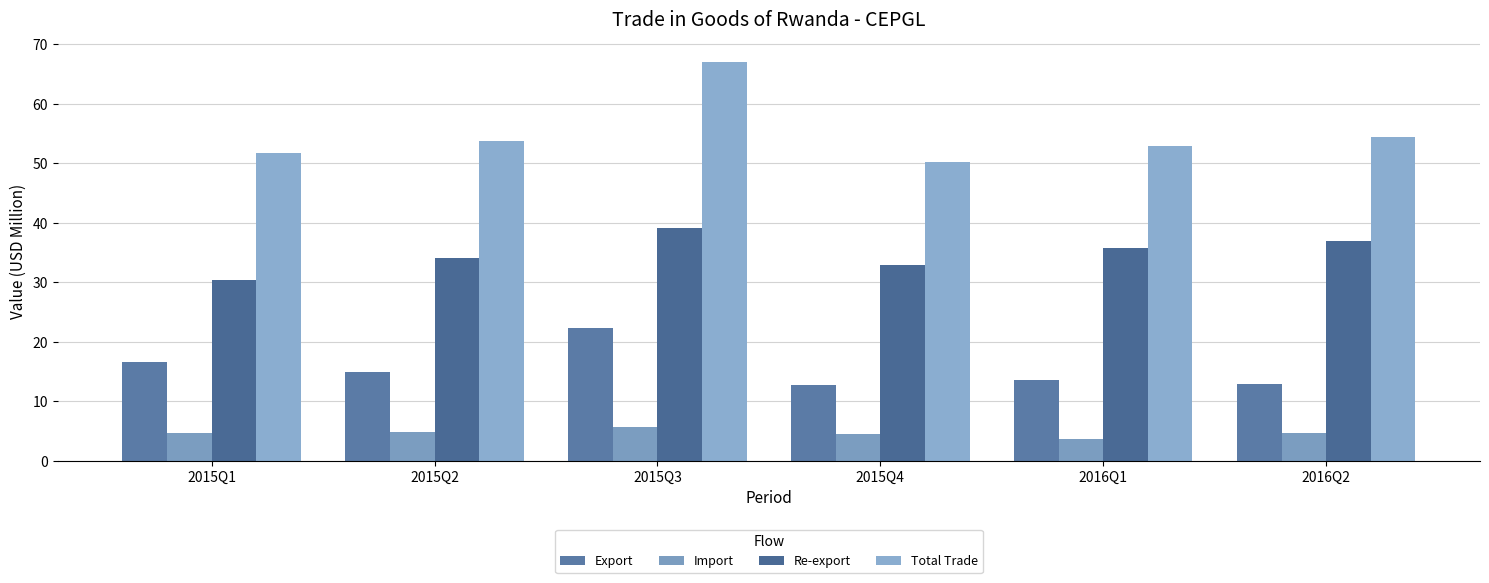

How many groups of bars are there?

6